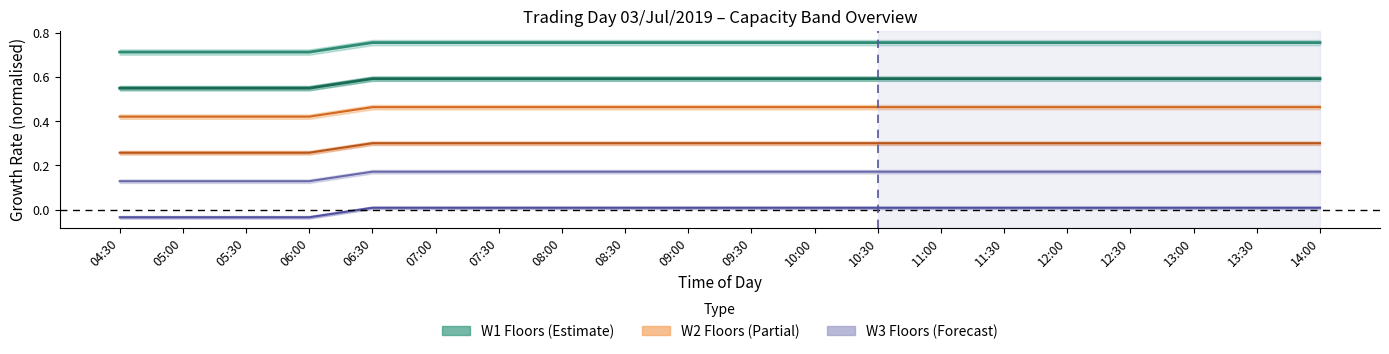

True or false: W2/F2L (center) and W3/F2L (center) intersect in this chart.

False